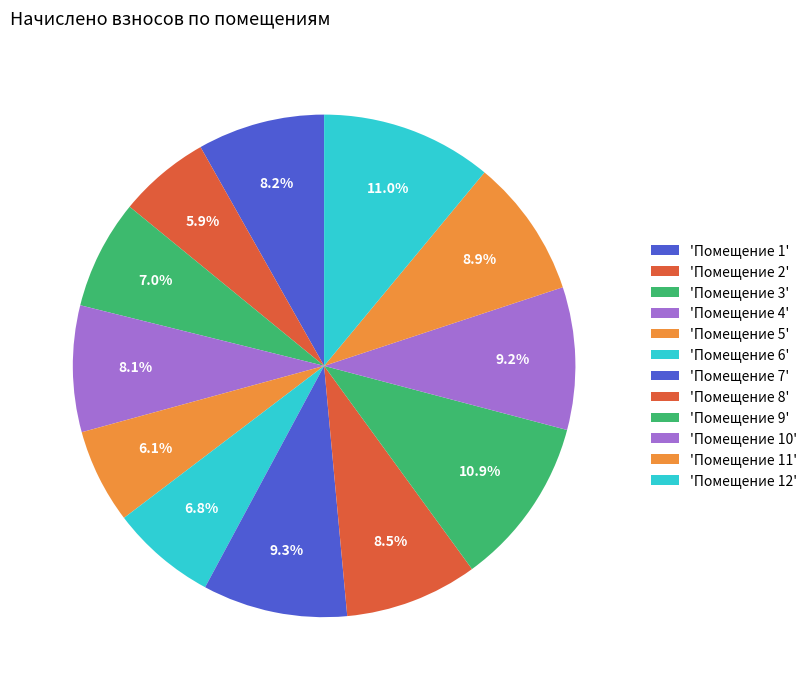

How many slices are in this pie chart?

12